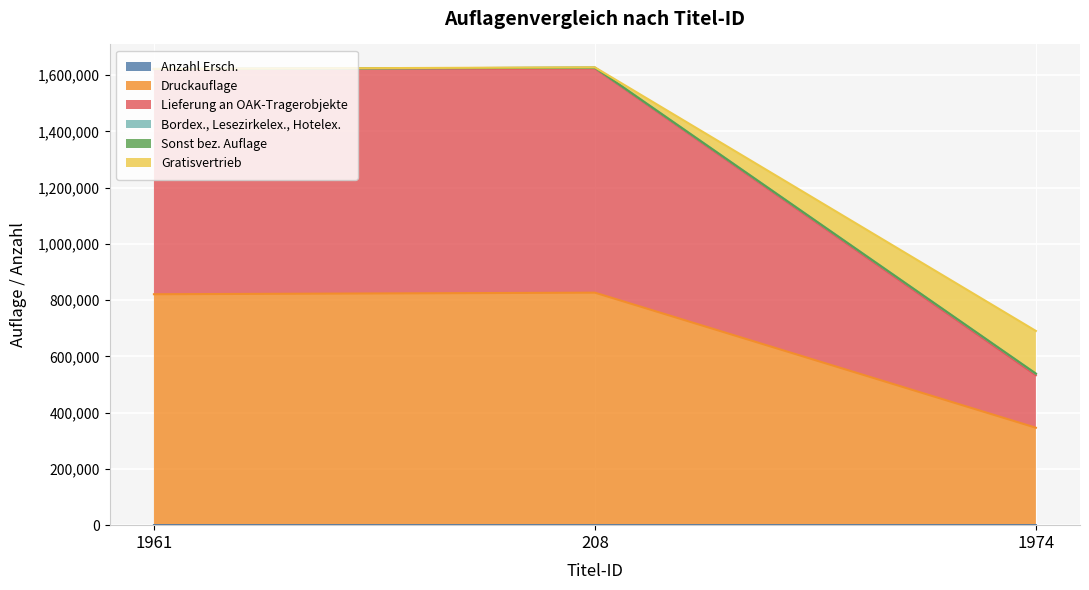

What is the label of the 2nd point from the right?

208